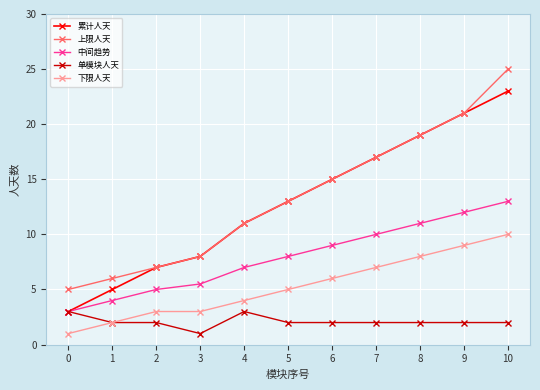

Count the number of data series in this chart.

5